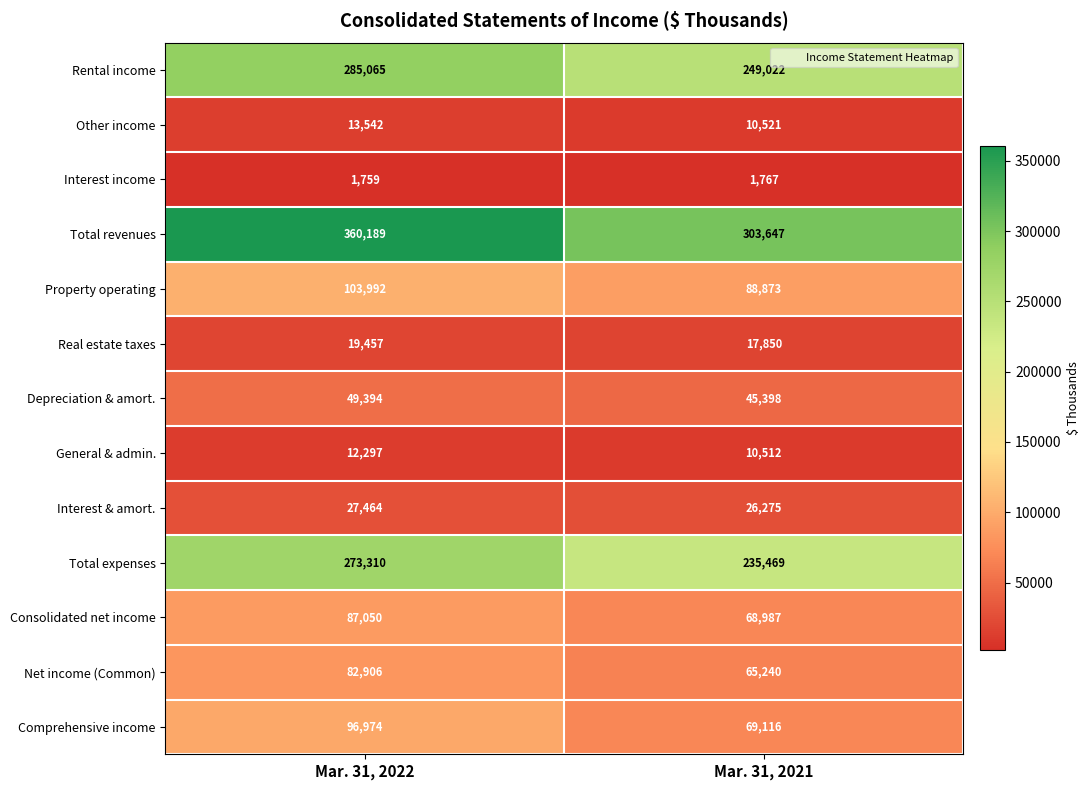

Which series changed the most between Mar. 31, 2022 and Mar. 31, 2021?

Total revenues